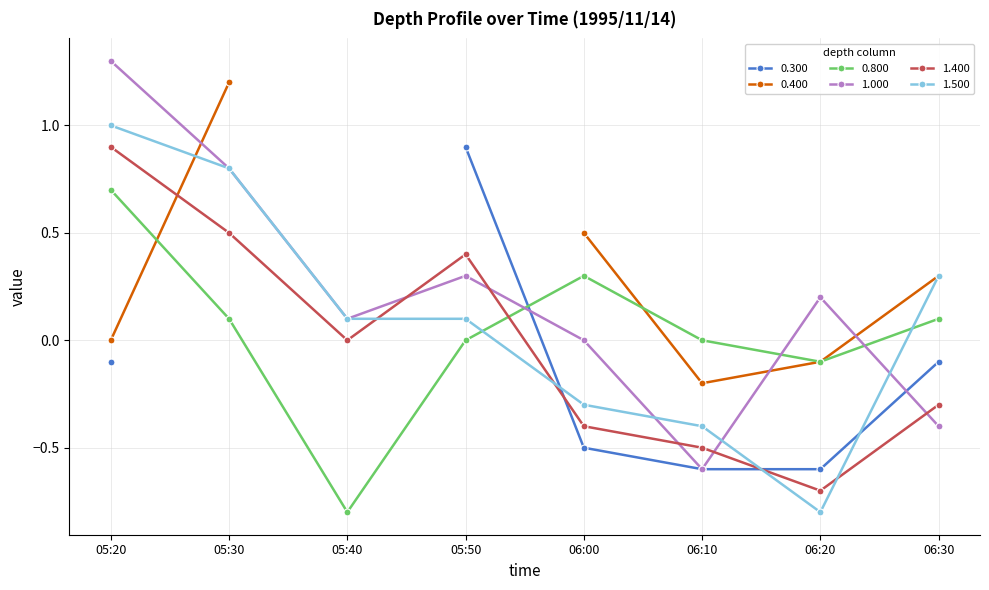

Between which two adjacent categories do 1.500 and 0.800 first intersect?

05:50 and 06:00